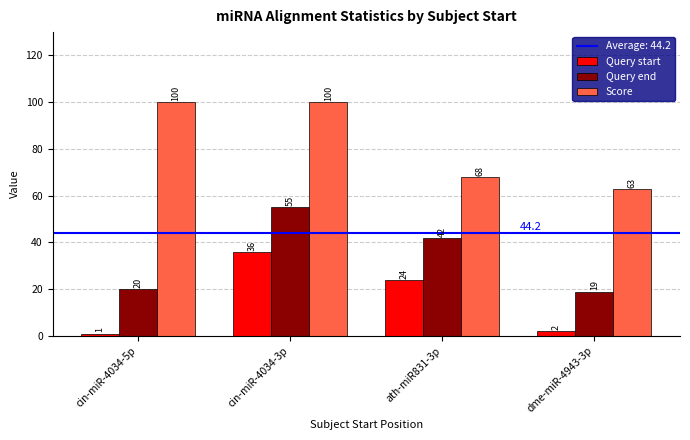

Is the value of Score at dme-miR-4943-3p greater than the value of Query end at cin-miR-4034-5p?

Yes